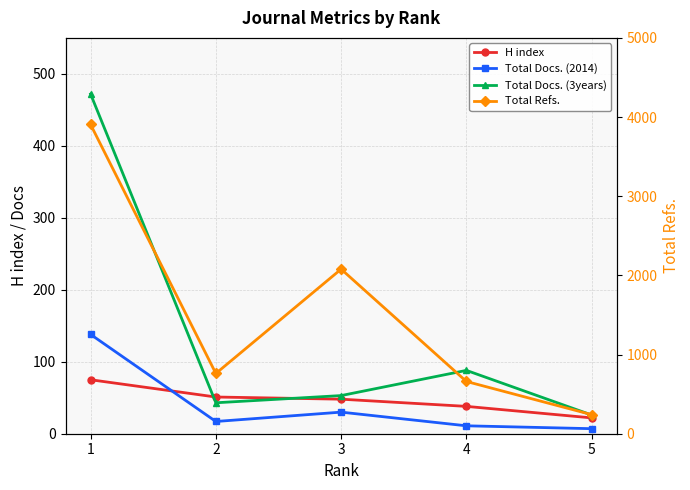

True or false: Total Docs. (3years) and Total Docs. (2014) intersect in this chart.

False